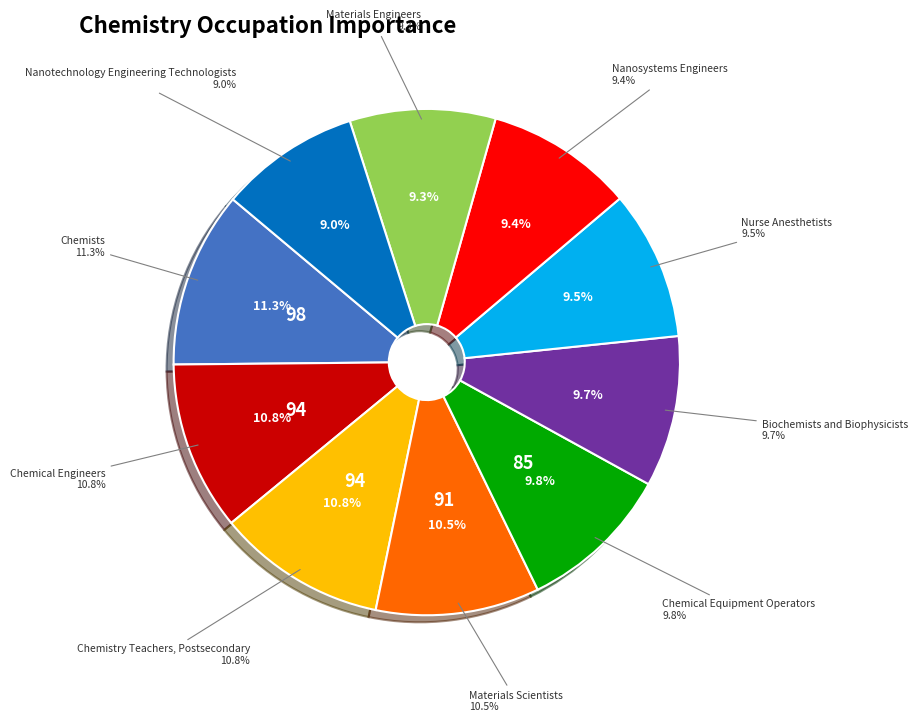

Does Chemistry Teachers, Postsecondary represent more than half of the total?

No